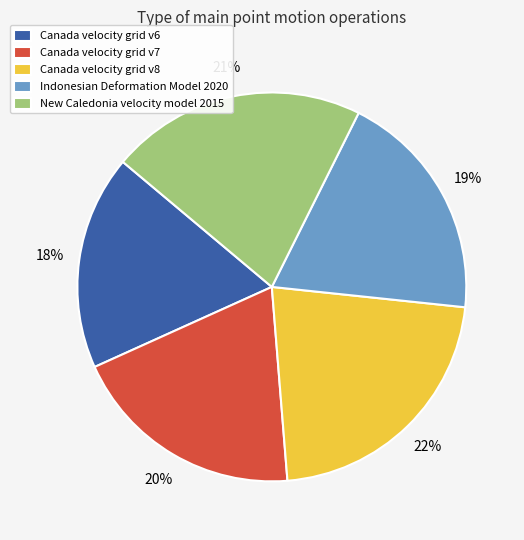

Is the sum of Indonesian Deformation Model 2020 and New Caledonia velocity model 2015 greater than half?

No